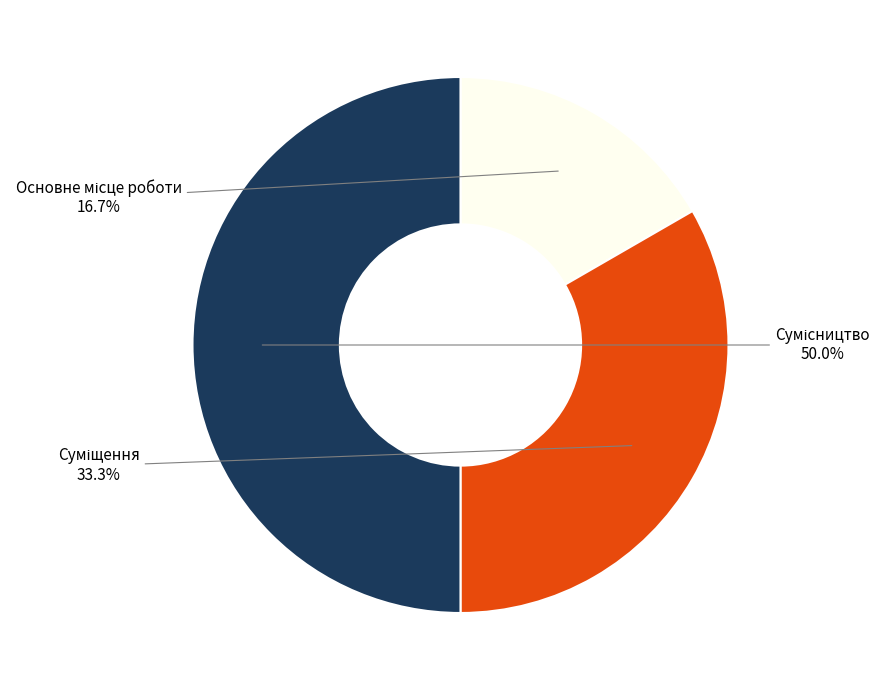

What is the change in value from Основне місце роботи to Сумісництво?

+2